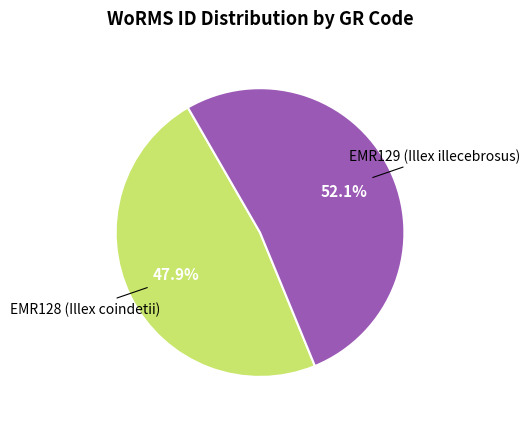

What is the largest slice in the pie chart?

EMR129 (Illex illecebrosus)